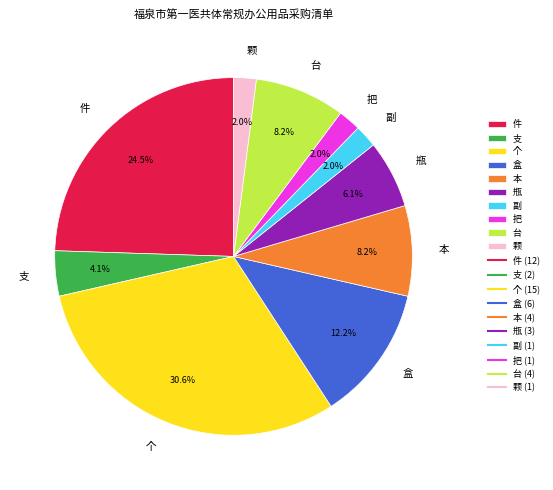

Is 颗 the majority of the pie?

No